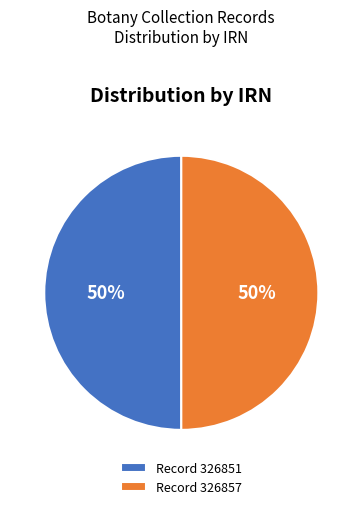

What percentage is the Record 326857 slice, to the nearest percent?

50%